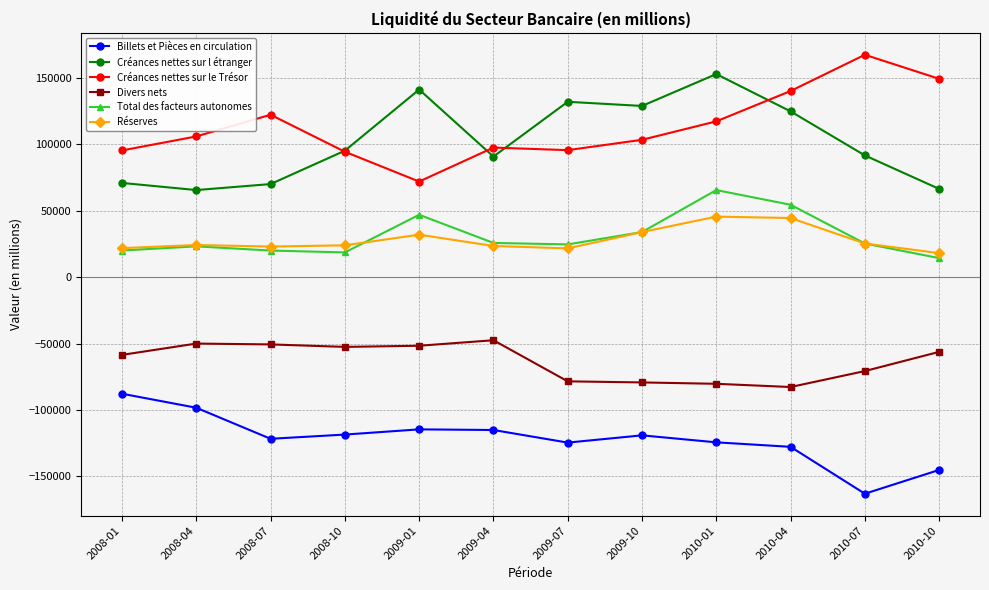

What is the average value of the Divers nets series?

-63262.3